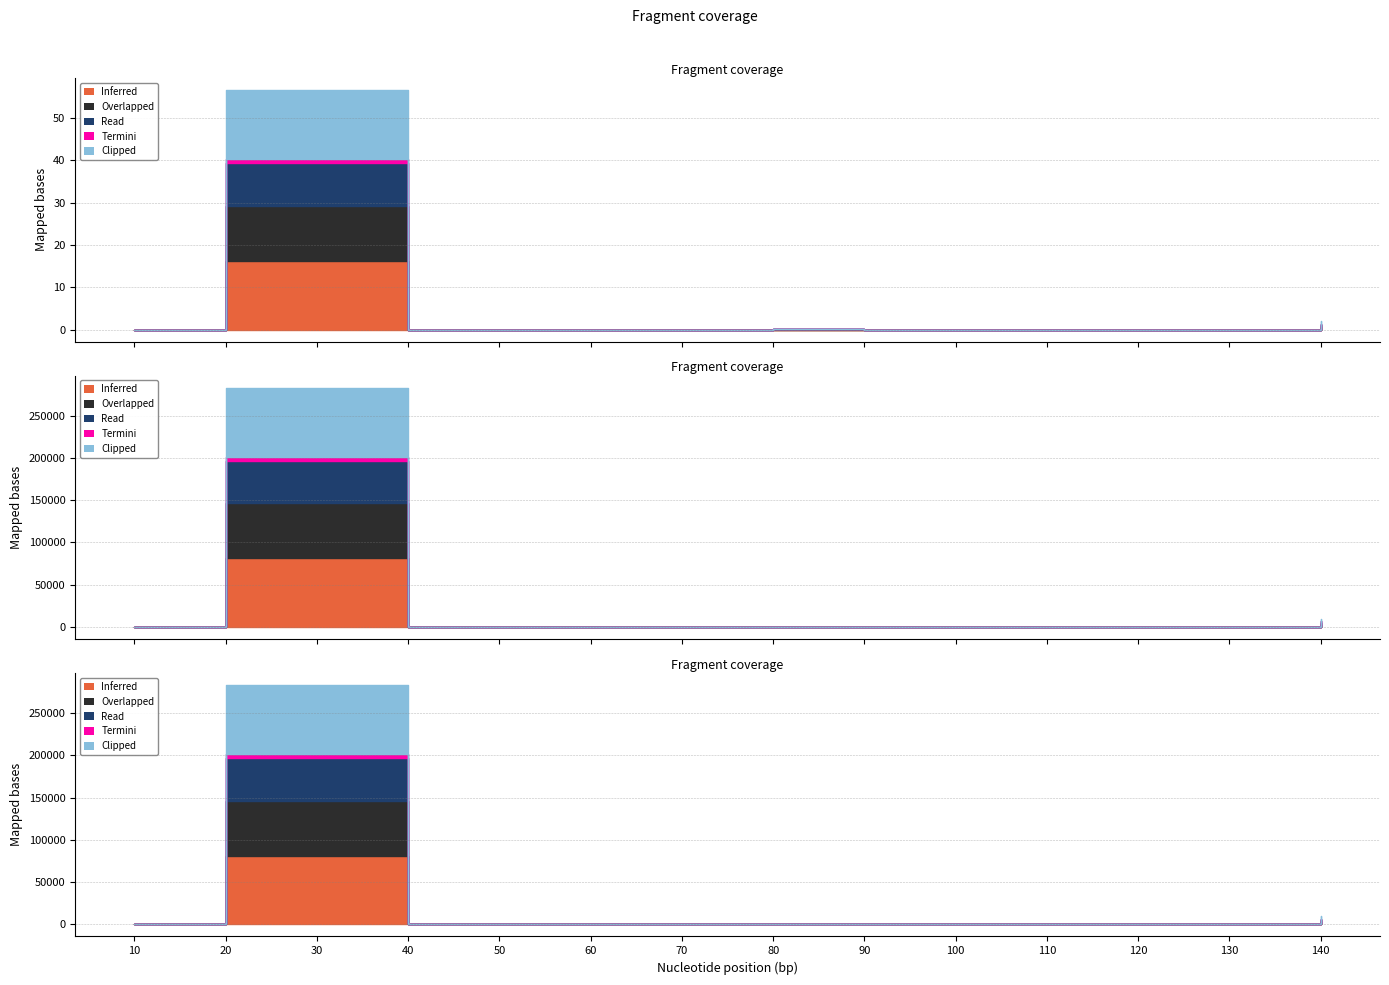

Reading right to left, list all the values displayed in this chart.

Inferred: 140=2745	130=15	120=4	110=2	100=13	90=0	80=97	70=4	60=0	50=0	40=0	30=81500	20=81500	10=18
Overlapped: 140=2200	130=12	120=3	110=2	100=10	90=0	80=80	70=3	60=0	50=0	40=0	30=65000	20=65000	10=14
Read: 140=1800	130=10	120=2	110=1	100=8	90=0	80=60	70=2	60=0	50=0	40=0	30=50000	20=50000	10=10
Termini: 140=200	130=2	120=1	110=0	100=2	90=0	80=10	70=1	60=0	50=0	40=0	30=5000	20=5000	10=2
Clipped: 140=2745	130=15	120=4	110=2	100=13	90=0	80=97	70=4	60=0	50=0	40=0	30=81500	20=81500	10=18